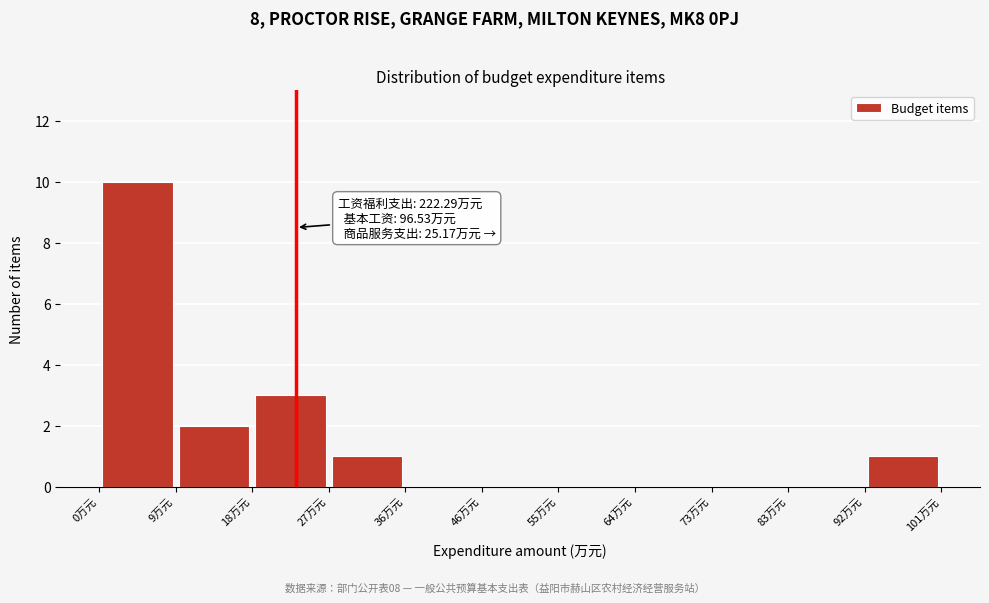

Over which range of the x-axis is the bar tallest?

0 to 9